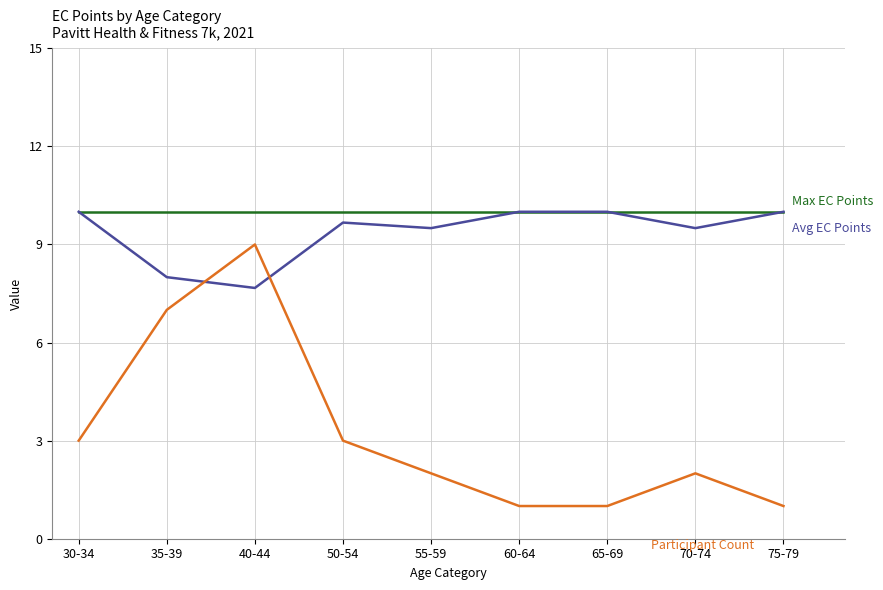

What is the difference between the highest and lowest values at 50-54?

7.0